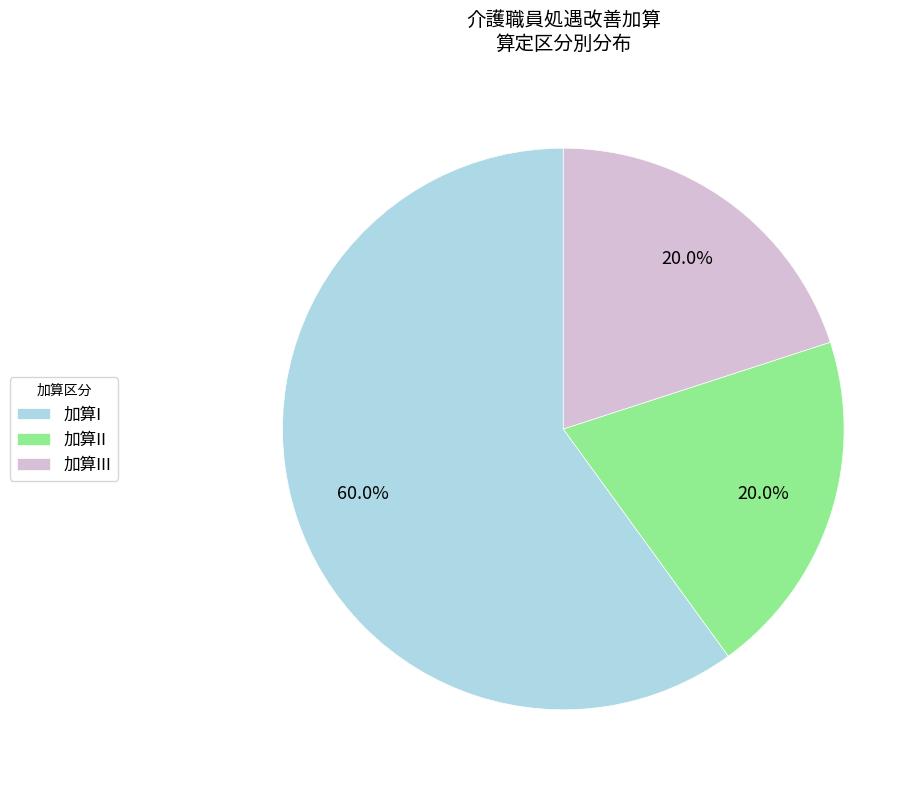

Count the number of slices in the pie.

3